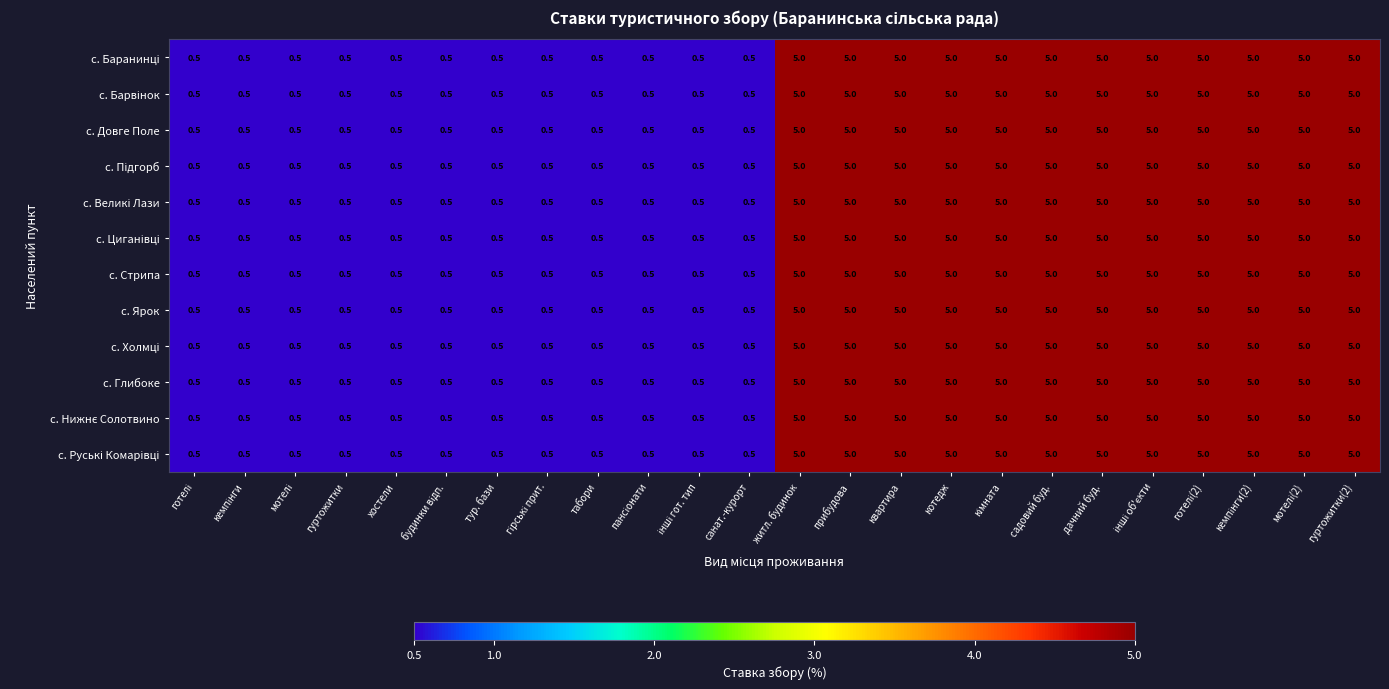

What is the sum of all с. Стрипа values?

66.0